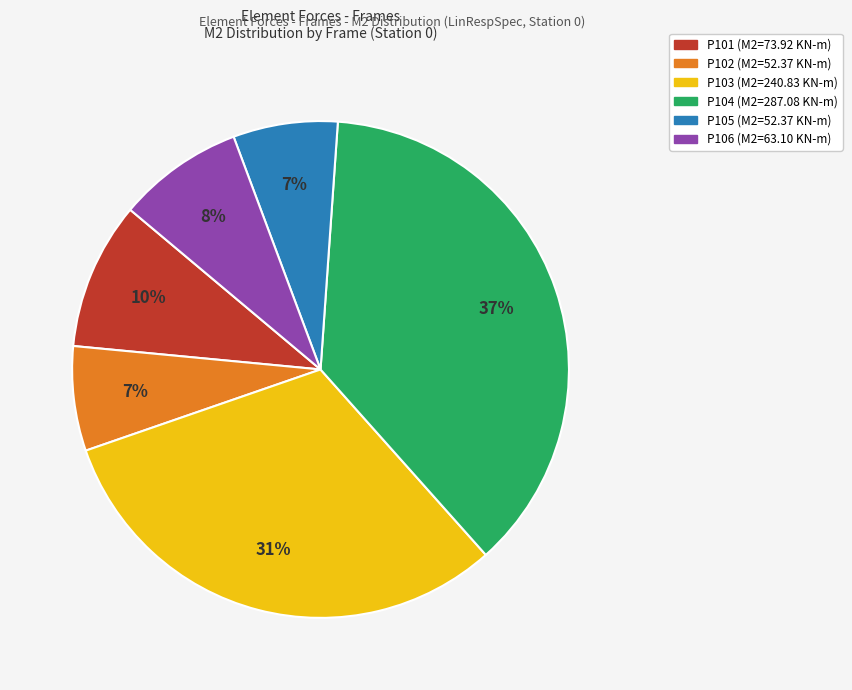

Between P104 and P102, which is larger?

P104